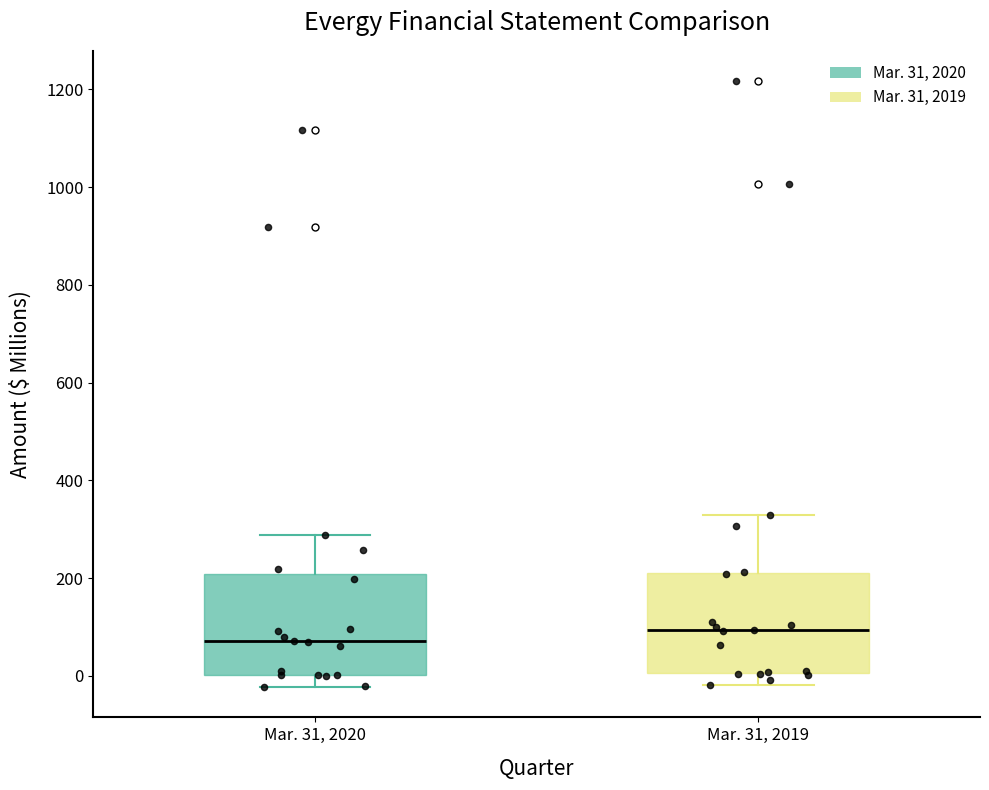

Where is the upper edge of the box for Mar. 31, 2020 on the y-axis? The values are not printed on the chart, so give them approximately, as read against the axis.

200